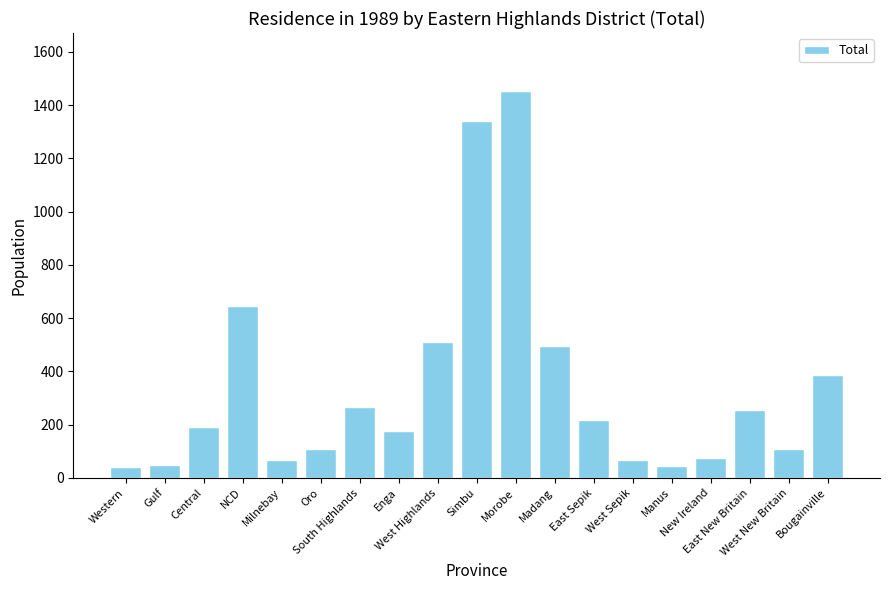

What is the ratio of the value at Oro to the value at Simbu?

0.1